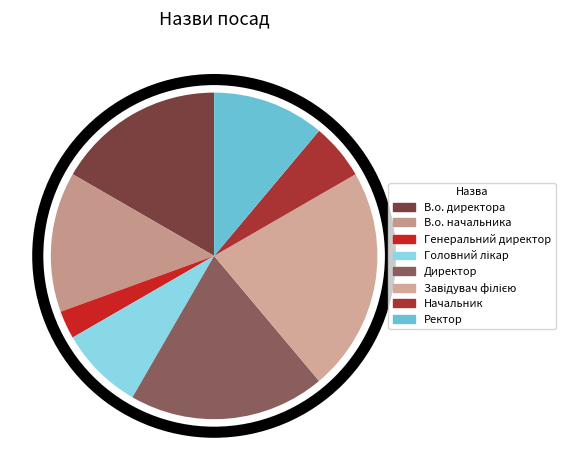

Count the number of slices in the pie.

8